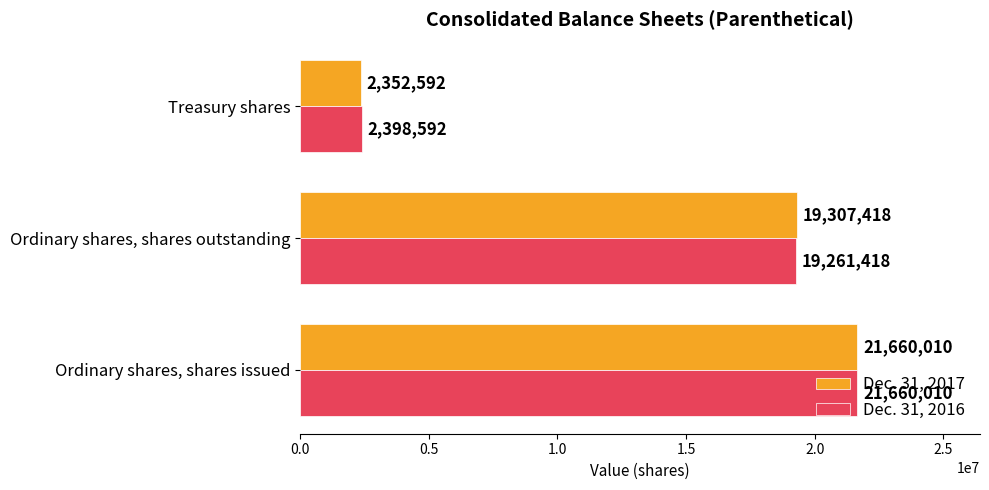

Which category has the lowest value in the Dec. 31, 2016 series?

Treasury shares